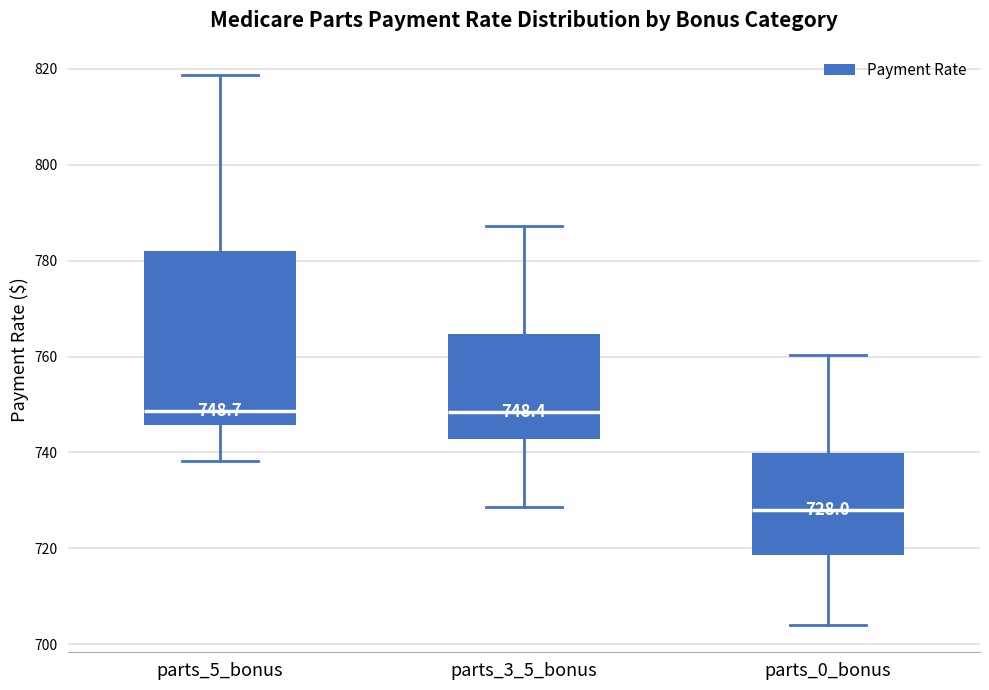

Which box has the lowest median line?

parts_0_bonus